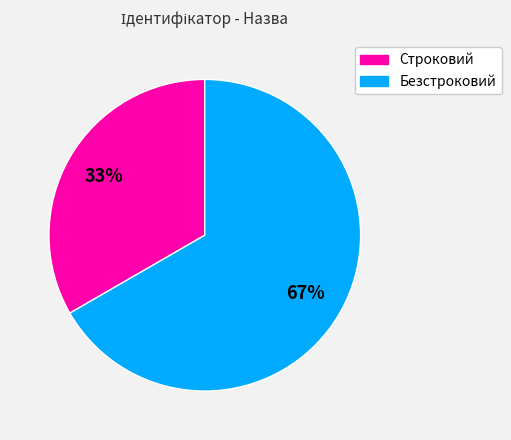

Combined, do Строковий and Безстроковий account for over 50%?

Yes